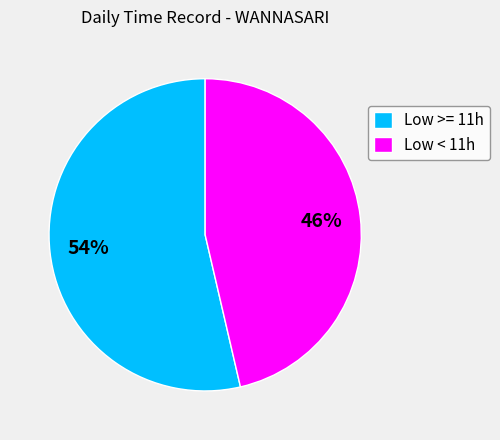

Count the number of slices in the pie.

2